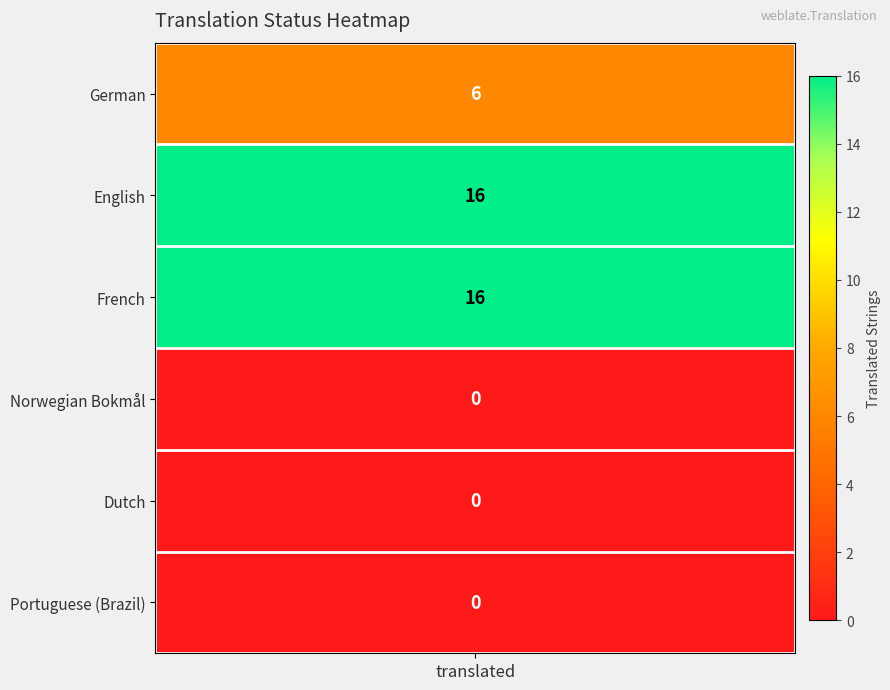

Reading right to left, extract all data points from this chart.

Portuguese (Brazil)=0	Dutch=0	Norwegian Bokmål=0	French=16	English=16	German=6